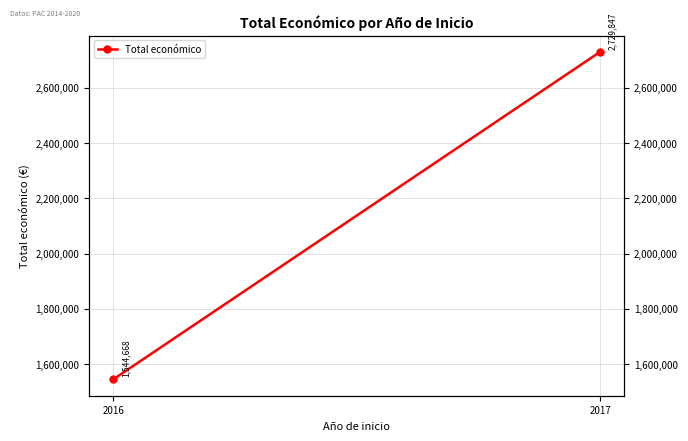

Rank the categories by value from lowest to highest.

2016, 2017